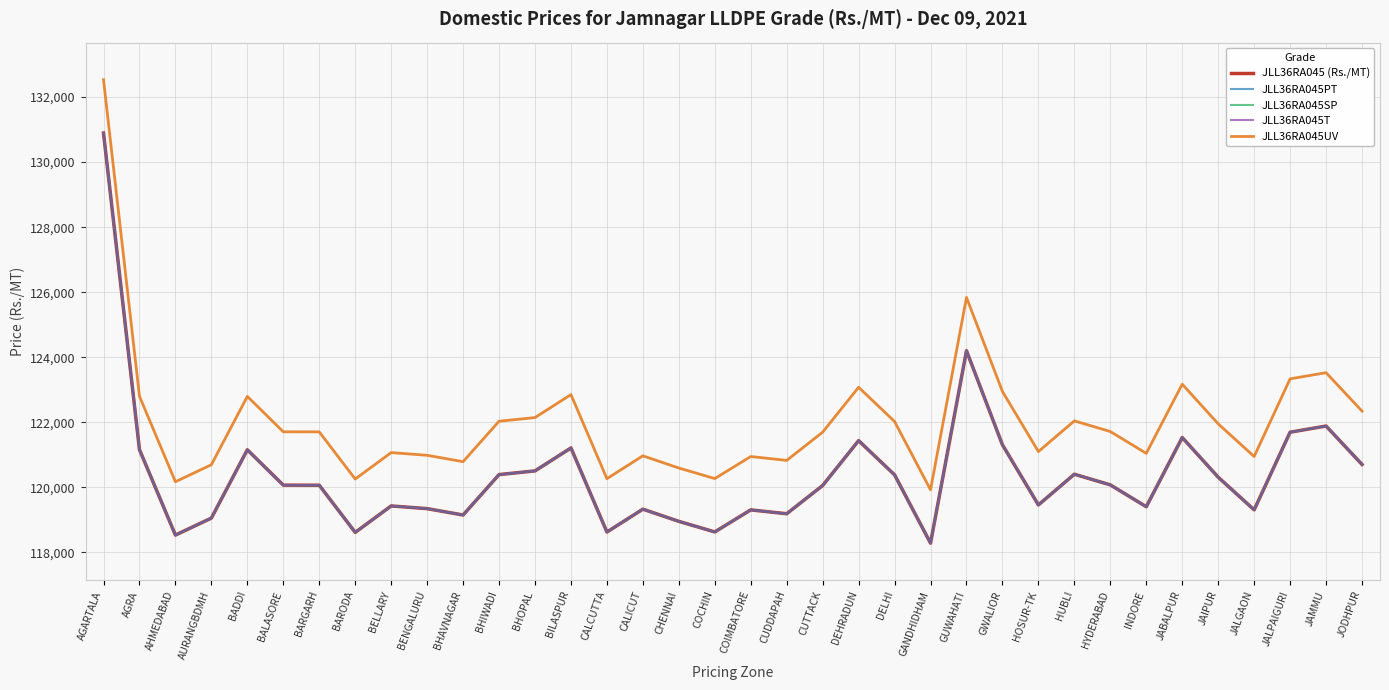

How many lines are shown in the chart?

5